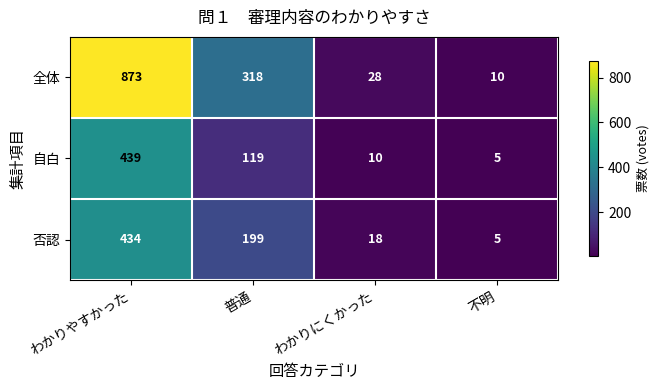

True or false: 自白 has a value of 119 at 普通.

True